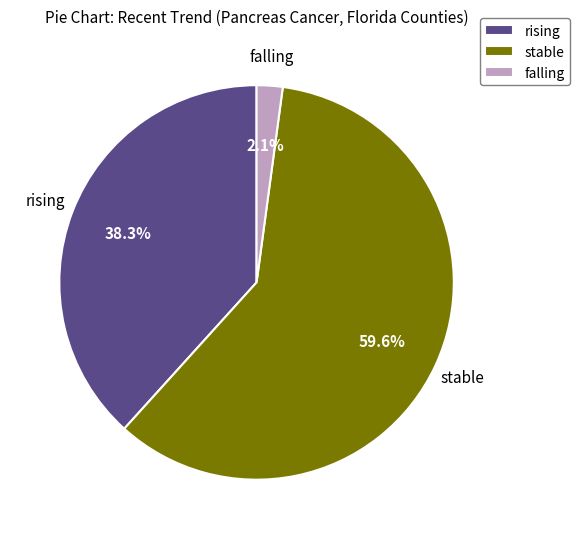

Which has a higher value, stable or falling?

stable